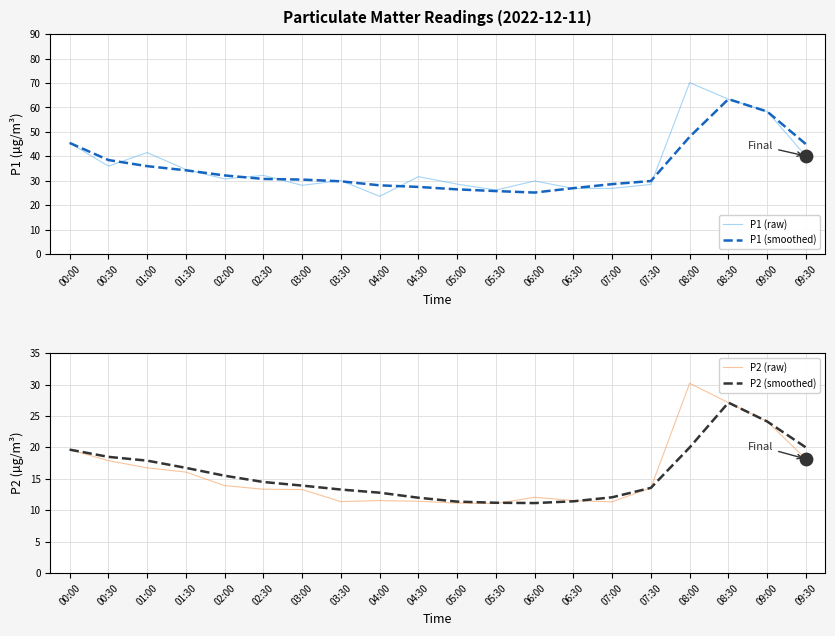

Which series has the largest Y range (max minus min)?

P1 (raw)